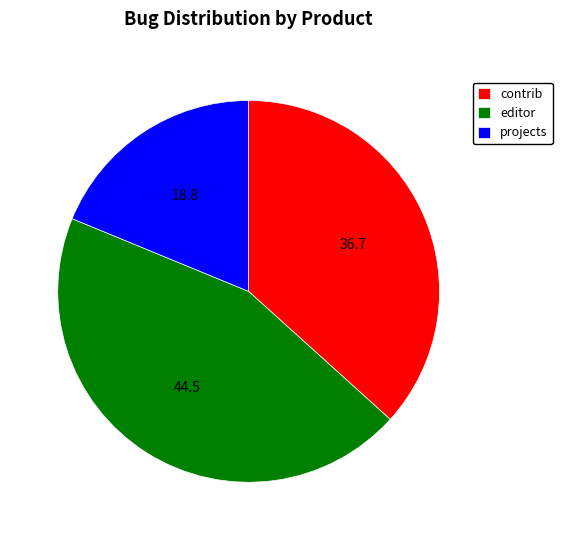

The projects slice represents 5% of the pie. True or false?

False